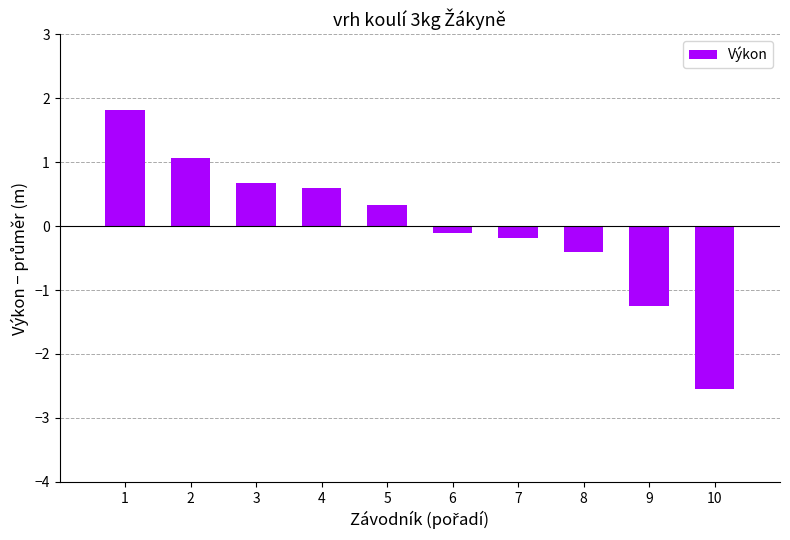

Rank the categories by value from lowest to highest.

10, 9, 8, 7, 6, 5, 4, 3, 2, 1